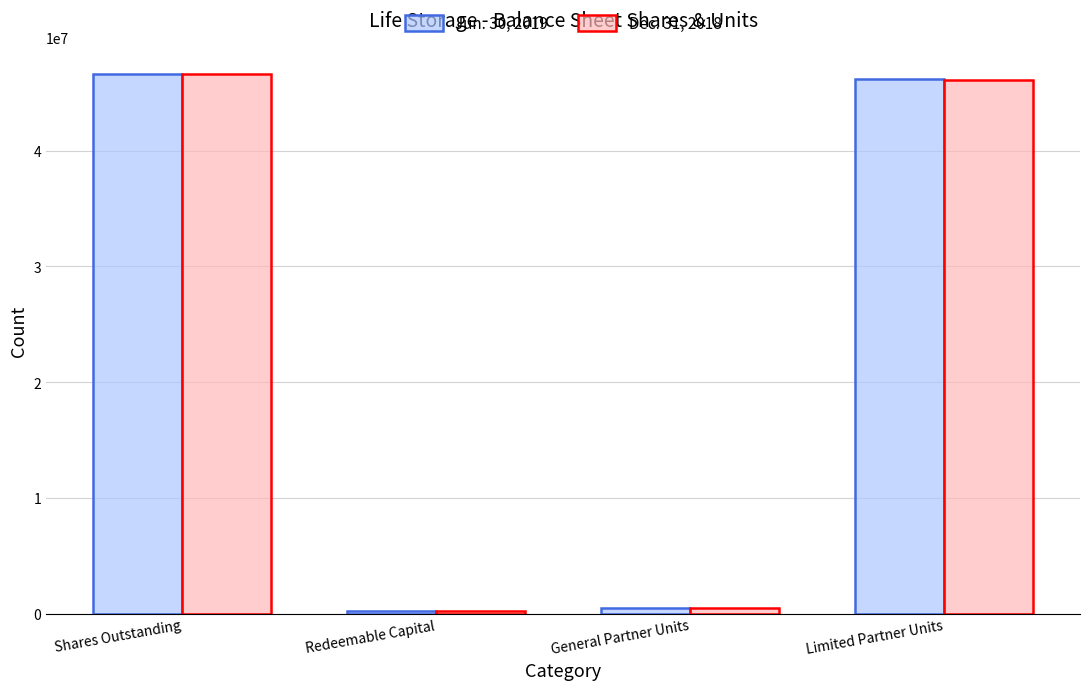

Rank the series by their average value, from highest to lowest.

Jun. 30, 2019, Dec. 31, 2018